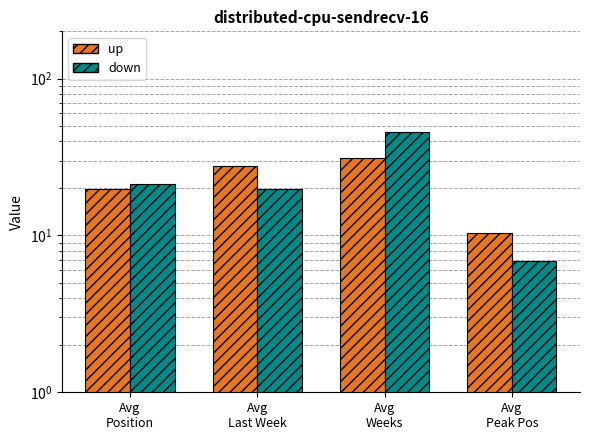

The value of down at Avg
Last Week is 19.8. True or false?

True